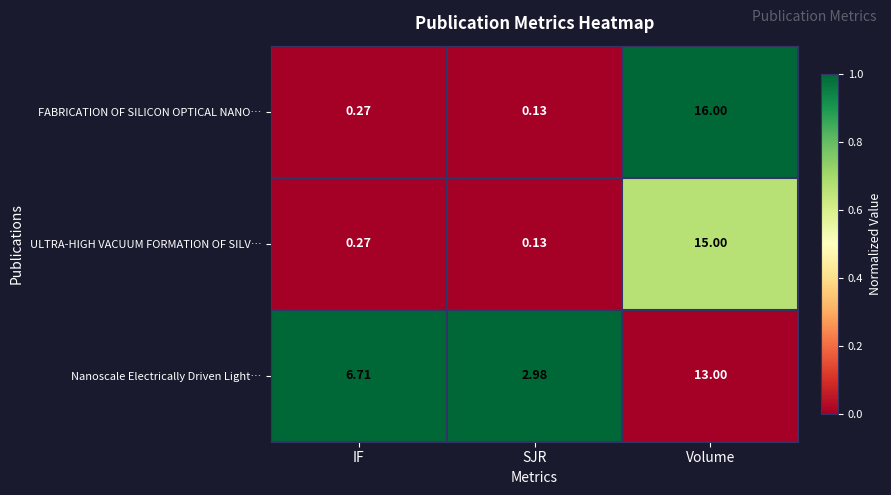

At which label is Nanoscale Electrically Driven Light… closest to 7?

IF